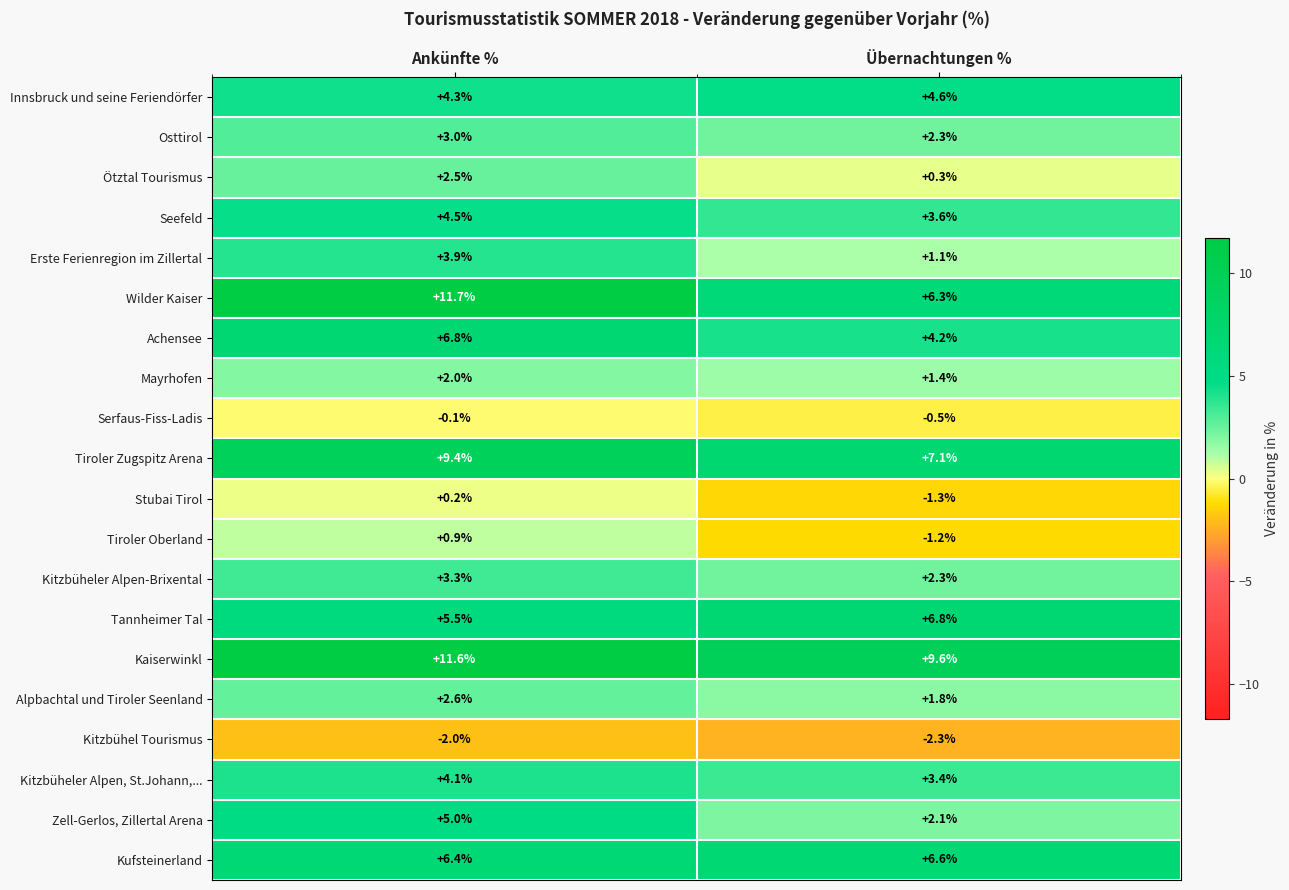

Which series has the largest total across all categories?

Kaiserwinkl